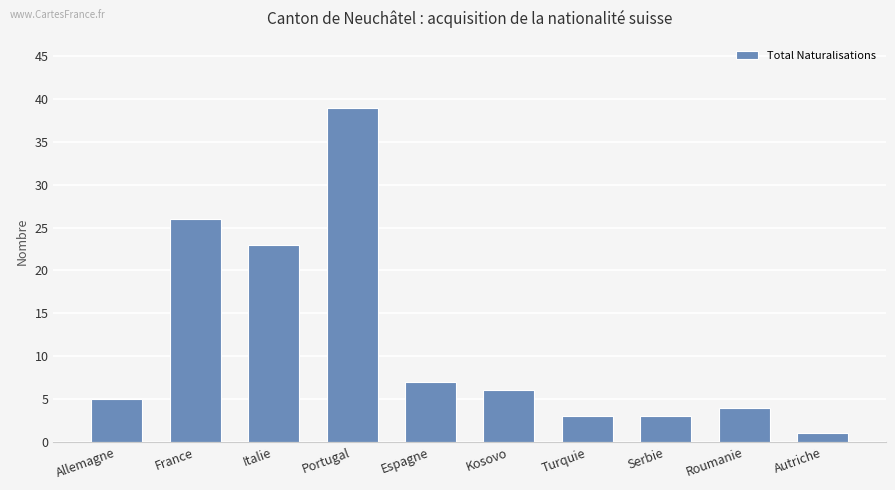

What is the sum of all values?

117